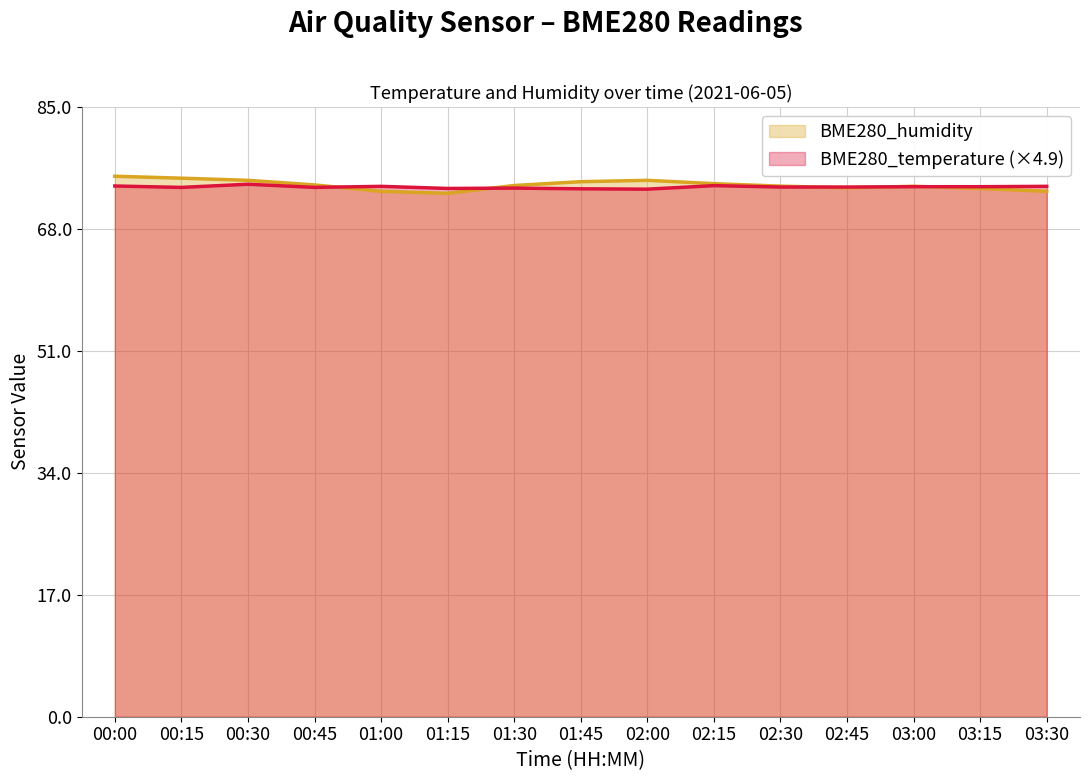

Reading right to left, transcribe all the data shown in this chart.

BME280_humidity: 73.2	73.6	74.0	73.7	74.0	74.3	74.8	74.6	74.1	73.0	73.2	74.1	74.8	75.1	75.3
BME280_temperature: 73.9	73.9	73.9	73.8	73.8	74.0	73.5	73.6	73.7	73.6	73.9	73.8	74.2	73.8	74.0